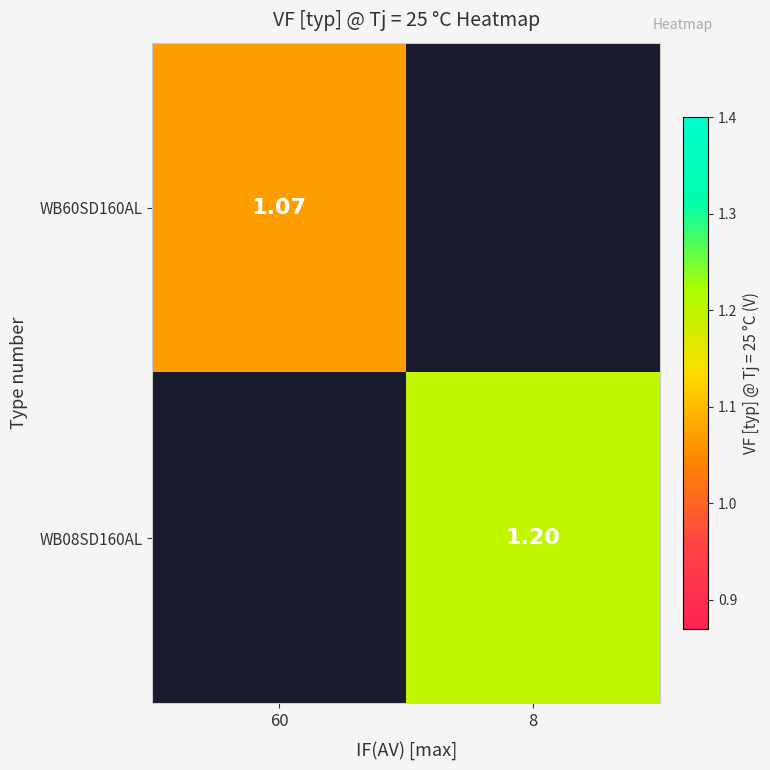

Is the value of WB60SD160AL at 60 greater than the value of WB08SD160AL at 8?

No